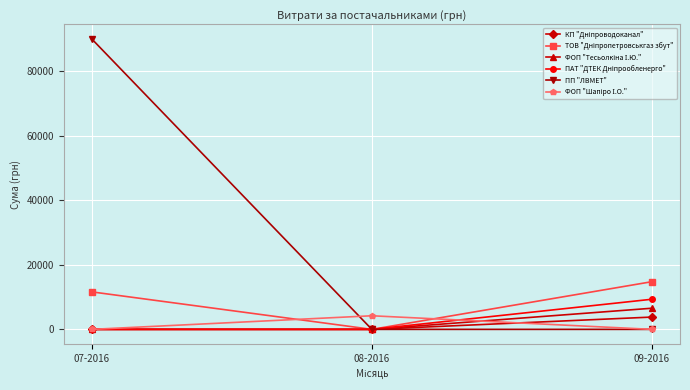

What is the label of the 2nd point from the right?

08-2016